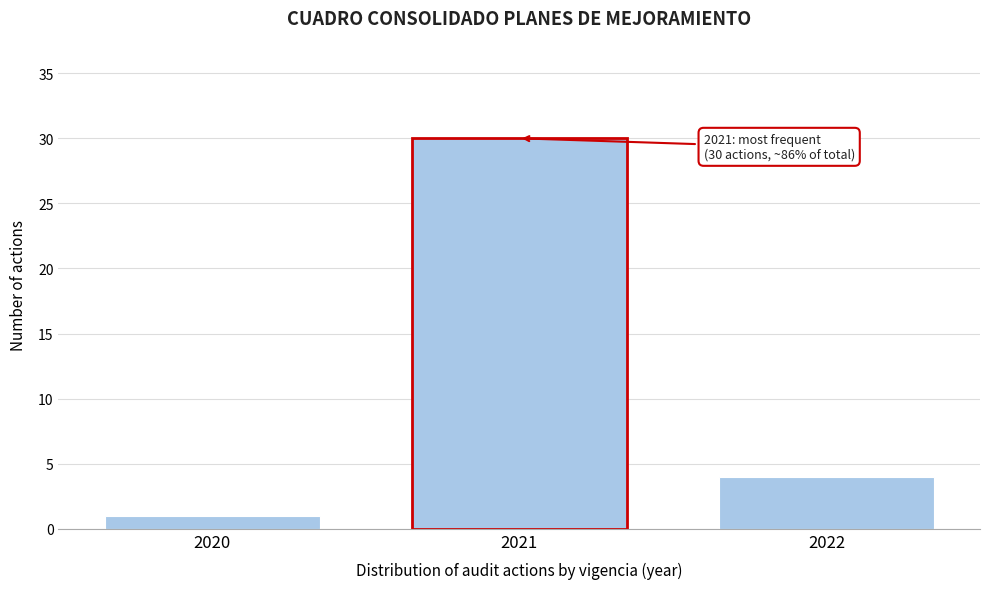

Reading right to left, what are all the values shown in this chart?

4	30	1